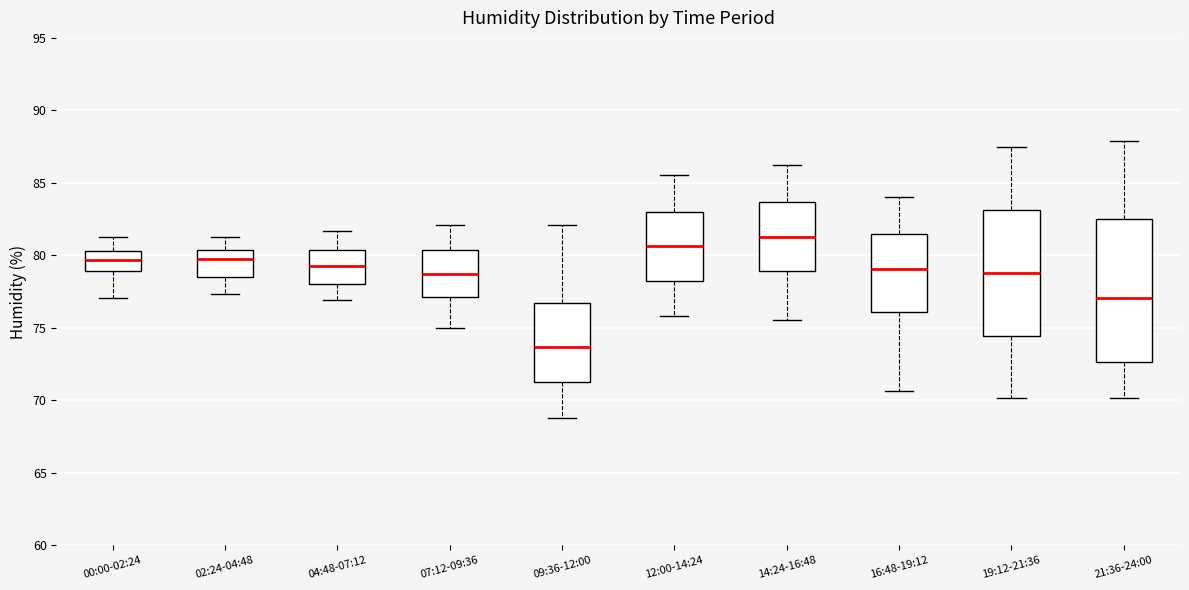

Reading left to right, transcribe this box plot: for each box, give where its median line is, the range the box spans, and where its two whiskers end, as read against the y-axis. The values are not printed on the chart, so give them approximately, as read against the axis.

00:00-02:24: median 79.5, box 79.0 to 80.5, whiskers 77.0 to 81.5
02:24-04:48: median 79.5, box 78.5 to 80.5, whiskers 77.5 to 81.0
04:48-07:12: median 79.5, box 78.0 to 80.5, whiskers 77.0 to 81.5
07:12-09:36: median 78.5, box 77.0 to 80.5, whiskers 75.0 to 82.0
09:36-12:00: median 73.5, box 71.5 to 76.5, whiskers 69.0 to 82.0
12:00-14:24: median 80.5, box 78.5 to 83.0, whiskers 76.0 to 85.5
14:24-16:48: median 81.5, box 79.0 to 83.5, whiskers 75.5 to 86.0
16:48-19:12: median 79.0, box 76.0 to 81.5, whiskers 70.5 to 84.0
19:12-21:36: median 79.0, box 74.5 to 83.0, whiskers 70.0 to 87.5
21:36-24:00: median 77.0, box 72.5 to 82.5, whiskers 70.0 to 88.0